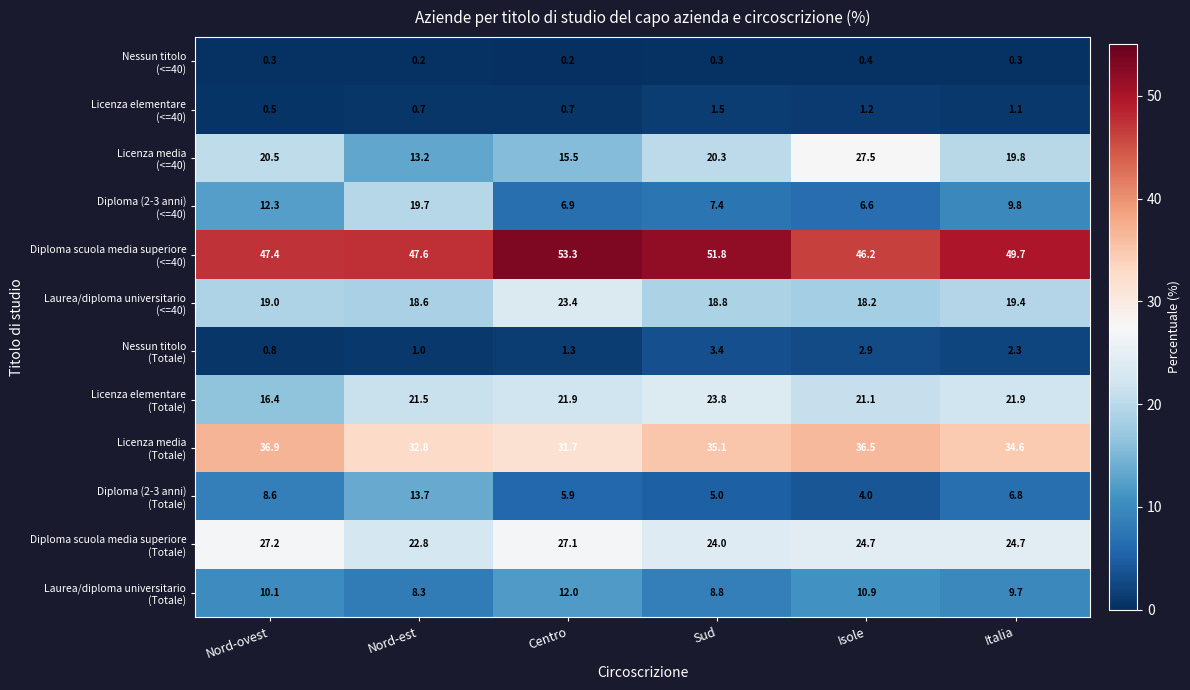

At how many categories does at least one series exceed 30?

6